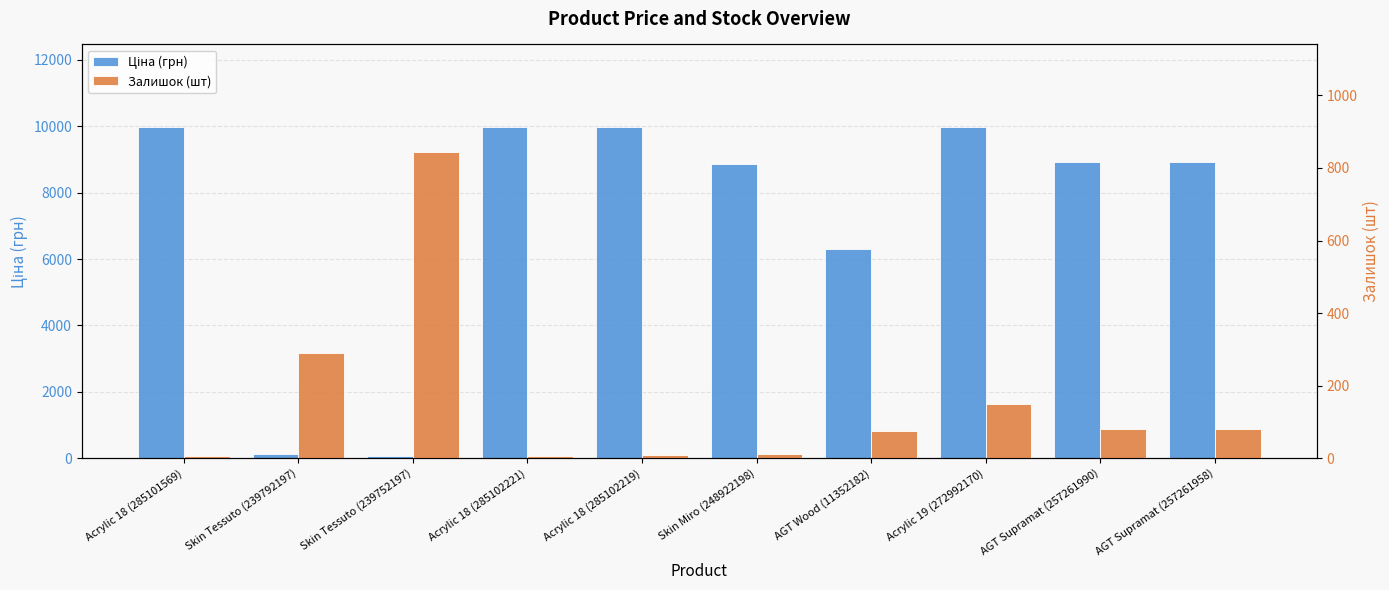

What is the value of the Залишок (шт) bar at the 3rd from the left?

845.0